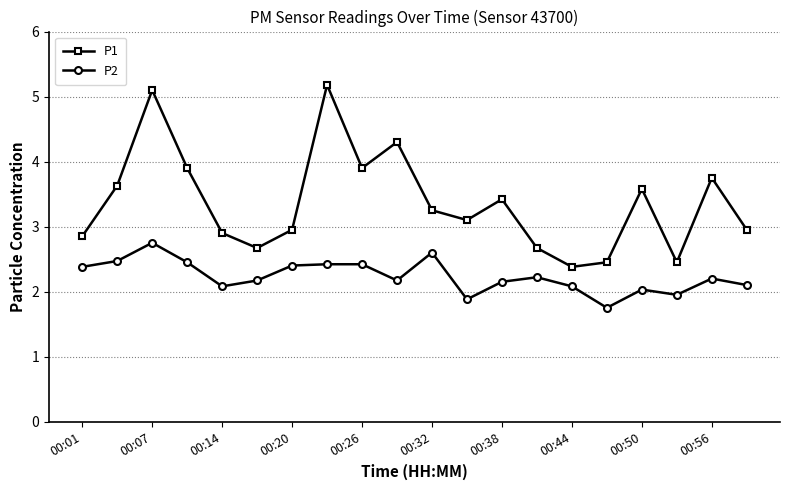

Which series has the largest range (max minus min)?

P1